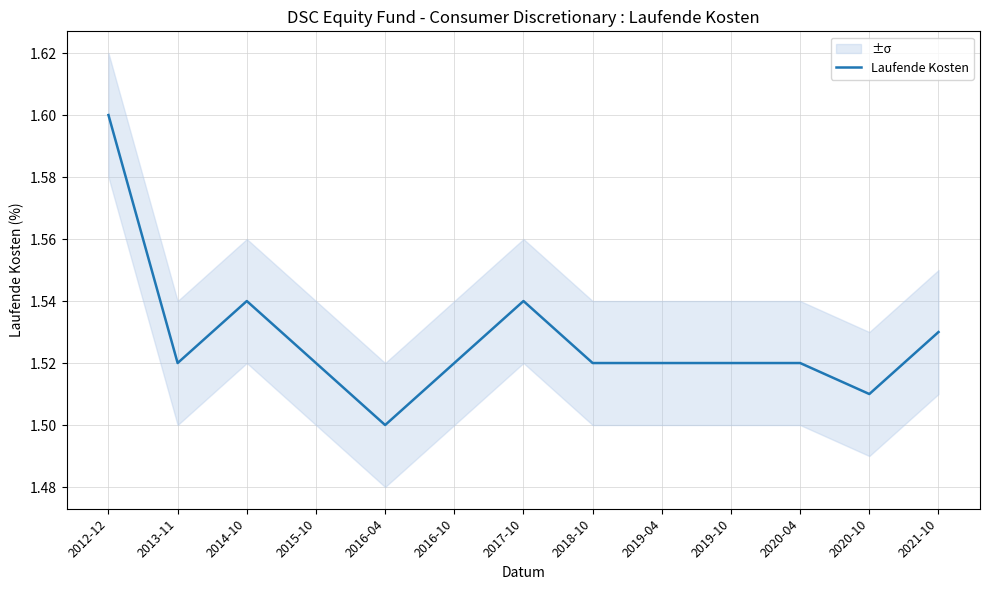

Between 2014-10 and 2021-10, which is larger?

2014-10